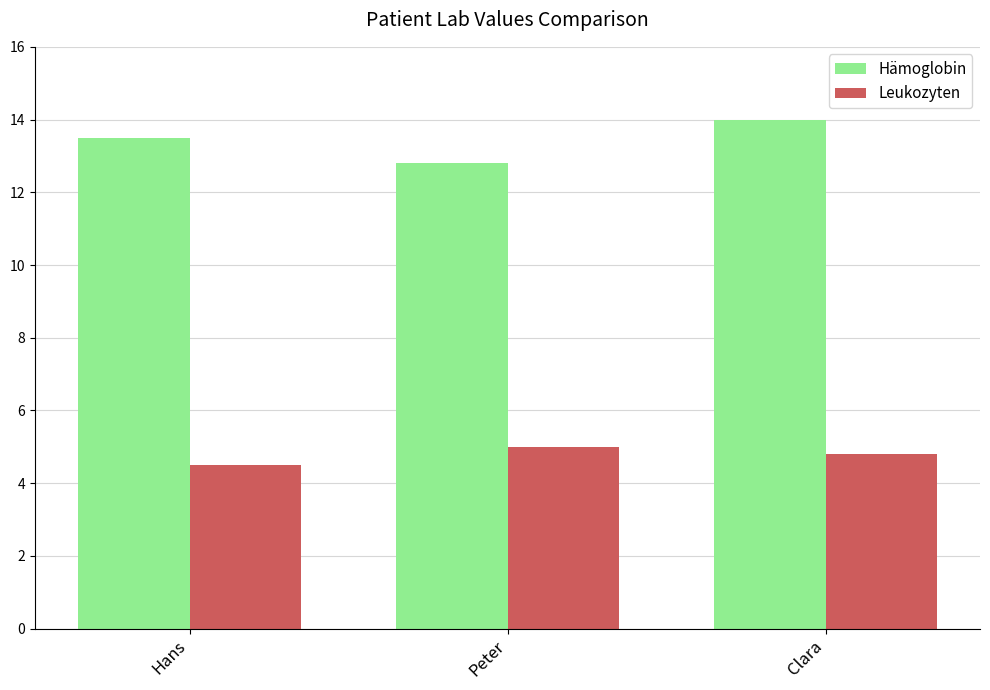

What position from the right is Peter?

2